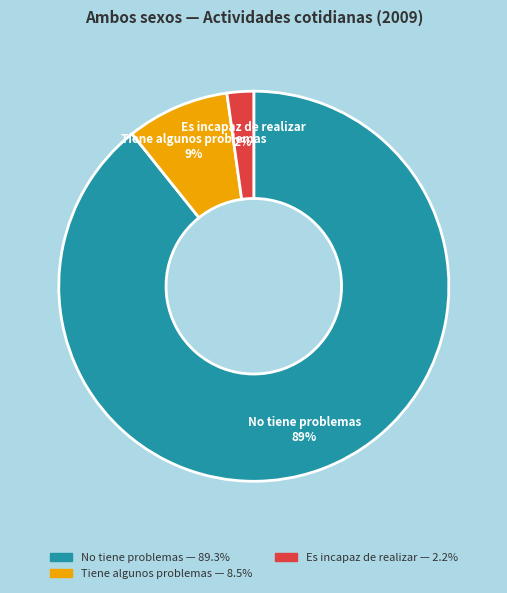

Which slice is the smallest?

Es incapaz de realizar